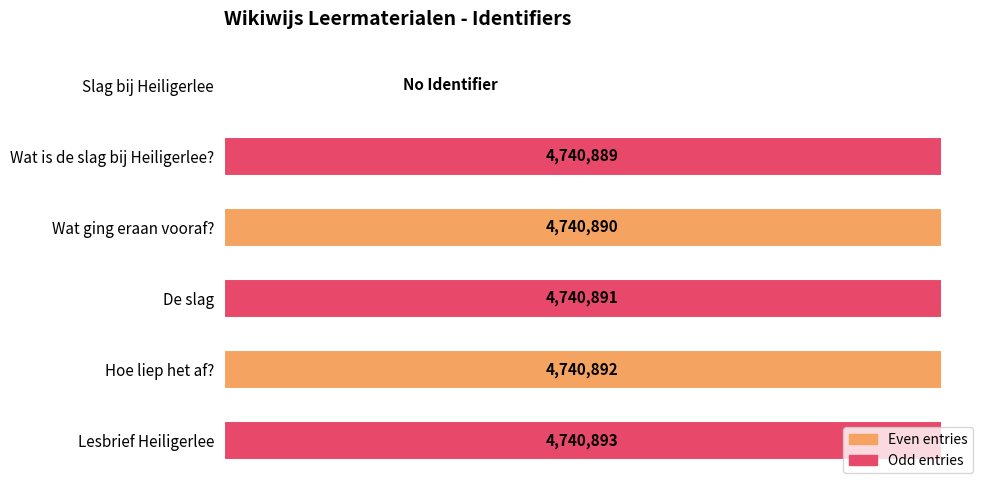

Where is the data nearest to the value 2370446?

Wat is de slag bij Heiligerlee?